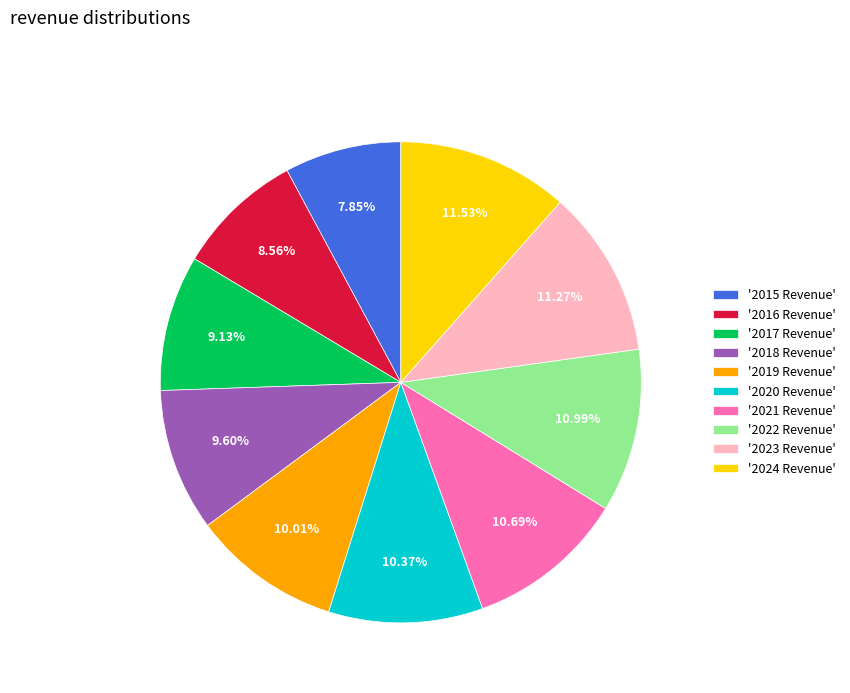

Approximately how many times larger is the value at '2018 Revenue' compared to '2023 Revenue'?

0.9